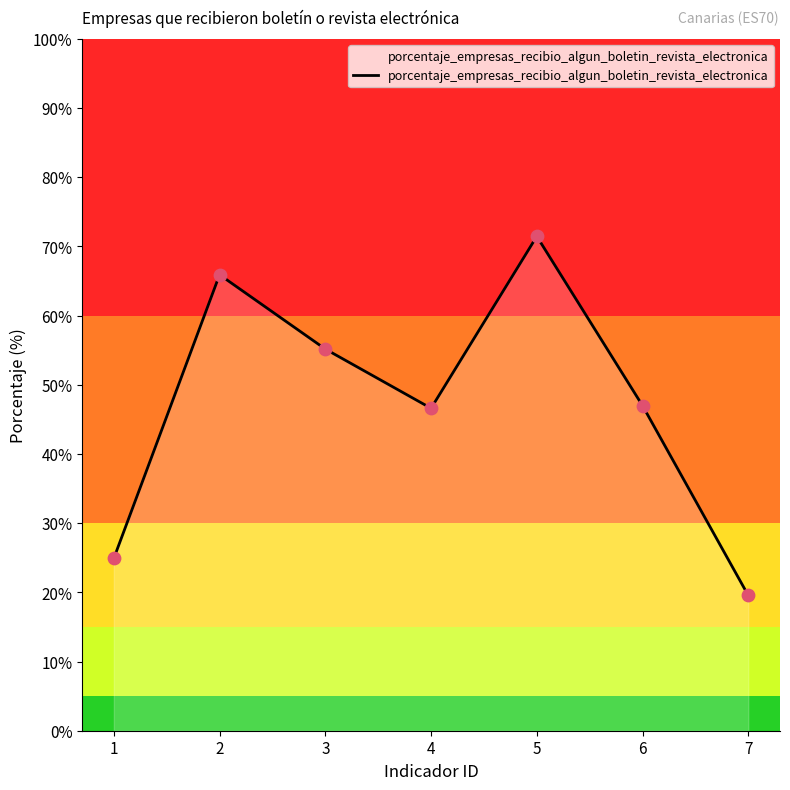

Approximately how many times larger is the value at 3 compared to 2?

0.8